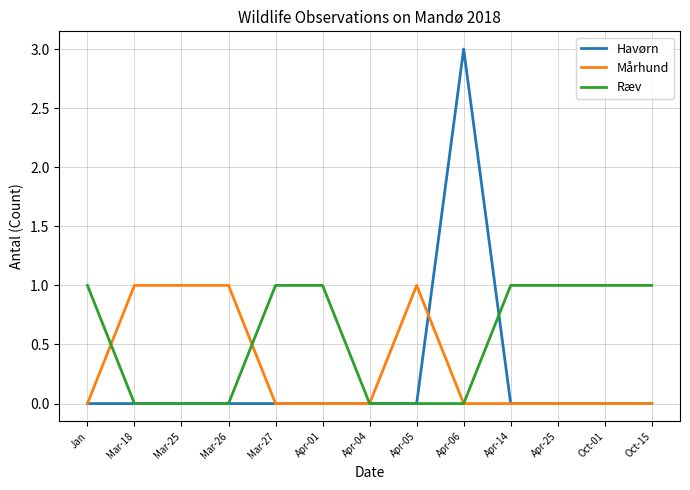

The Ræv series shows 0 at Apr-04. True or false?

True